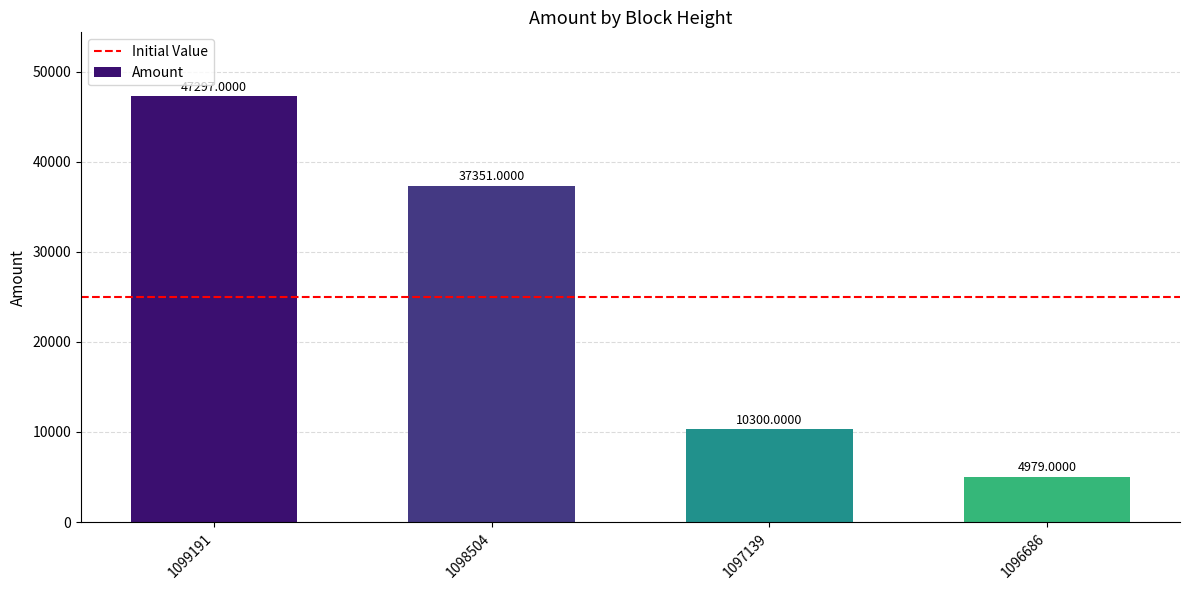

What is the ratio of the value at 1097139 to the value at 1099191?

0.2